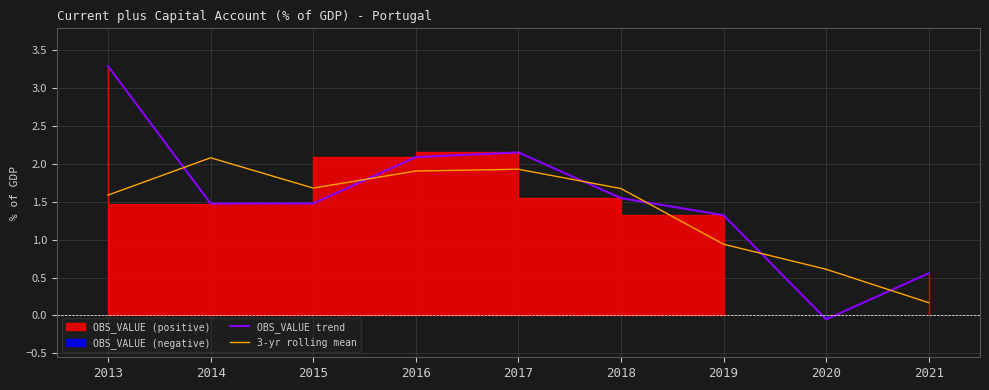

Which has a higher value, 2017 or 2019?

2017